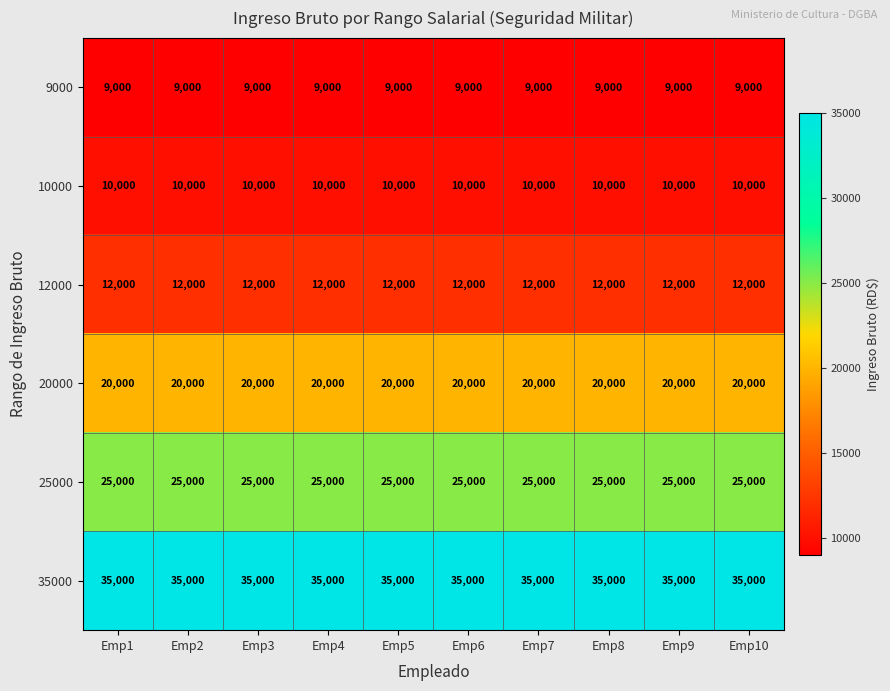

What is the spread (max minus min) of values at Emp8?

26000